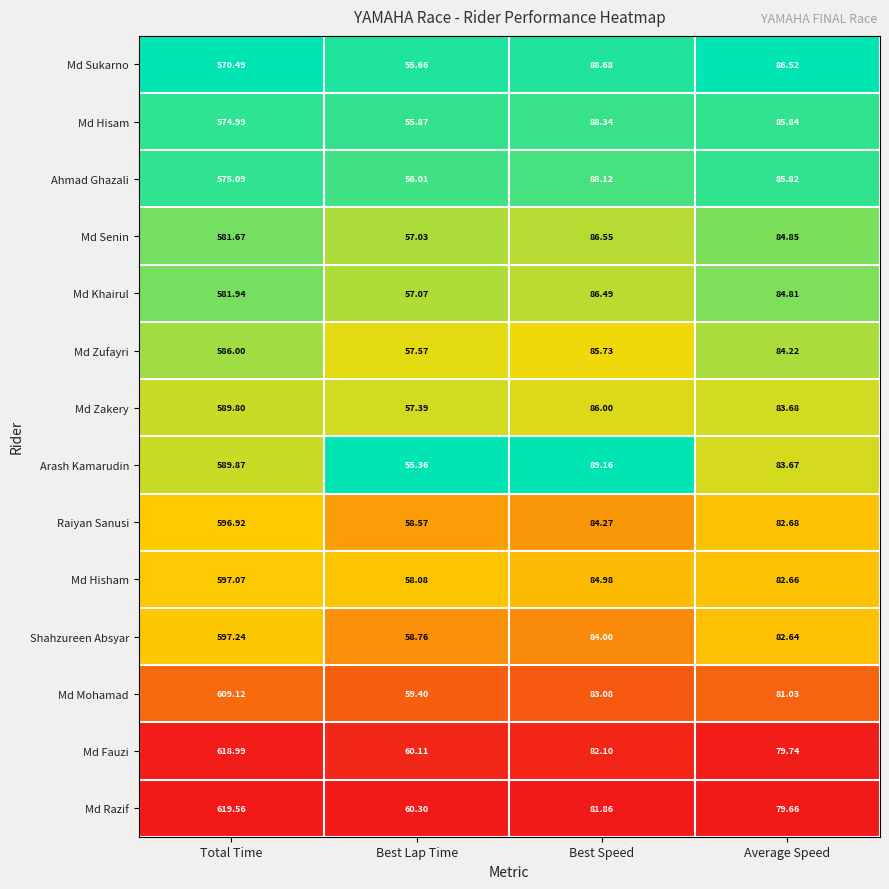

What is the maximum value shown in the chart?

619.6